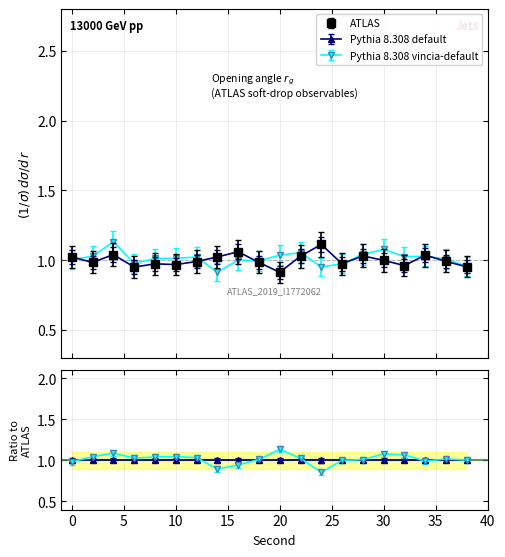

Where is Pythia 8.308 vincia-default nearest to the value 1?

16